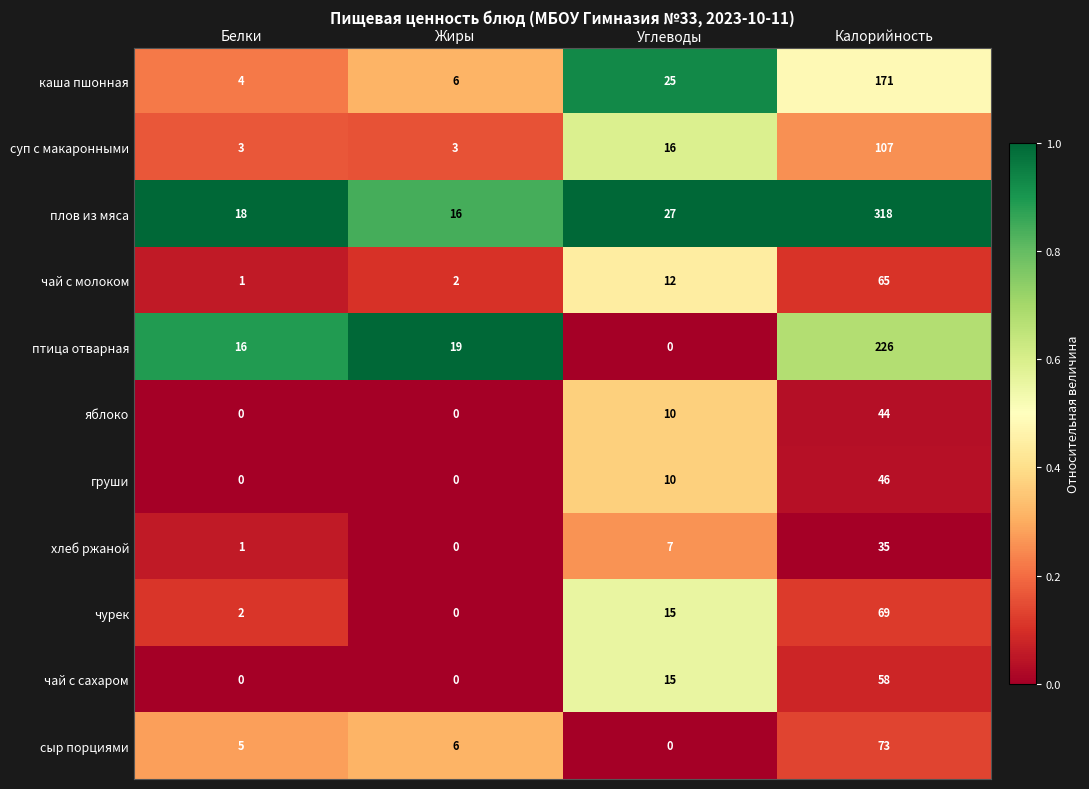

What is the difference between the second highest and minimum values in the чай с сахаром series?

15